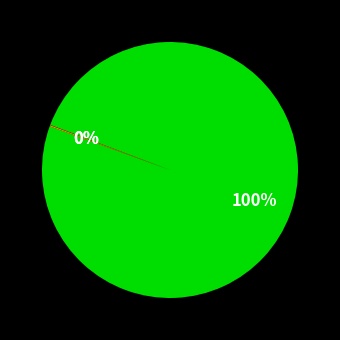

To the nearest percent, what is the average slice percentage?

33%